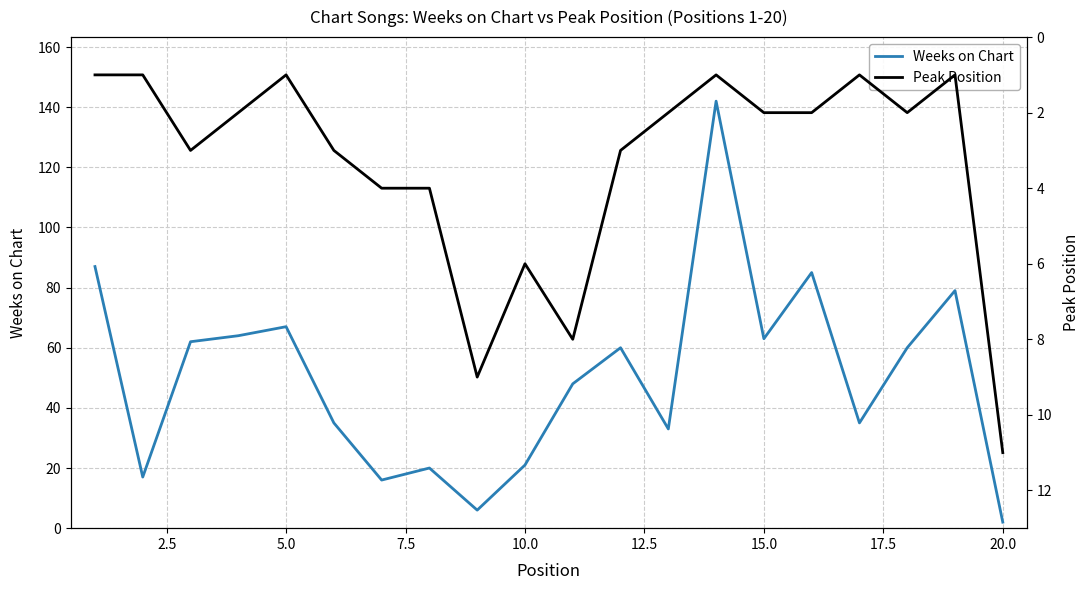

What is the difference between the maximum and minimum values in the Weeks on Chart series?

140